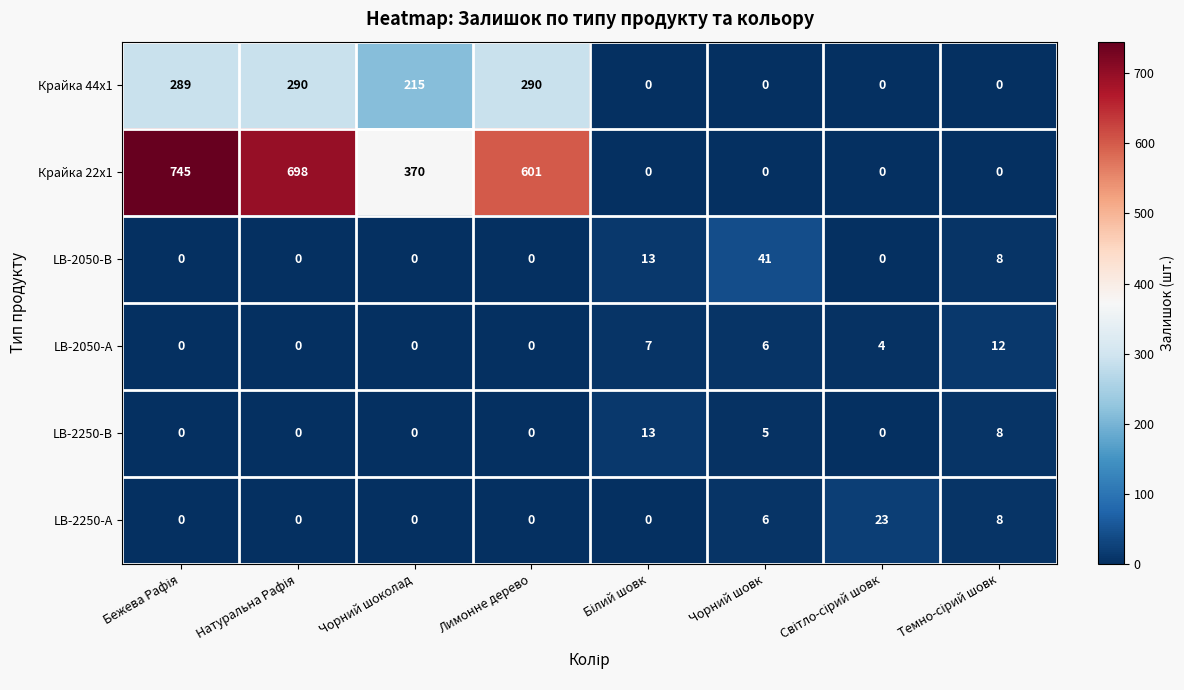

Which series has the widest spread of values?

Крайка 22x1